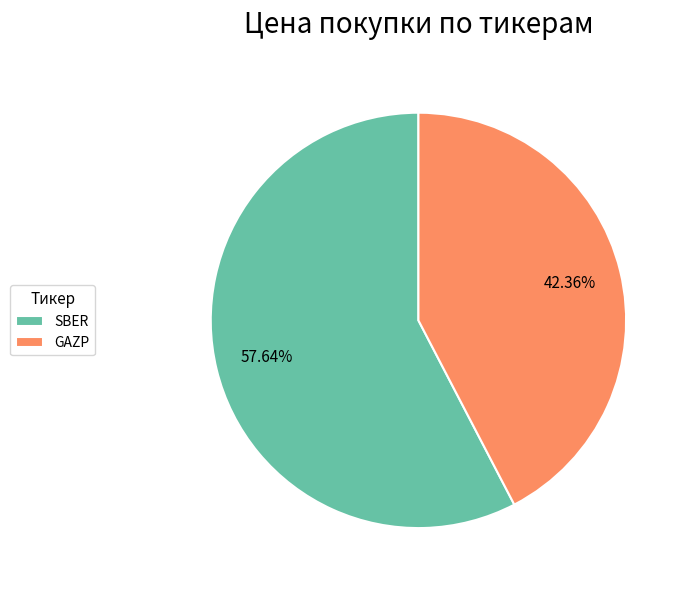

Rank the categories by value from highest to lowest.

SBER, GAZP